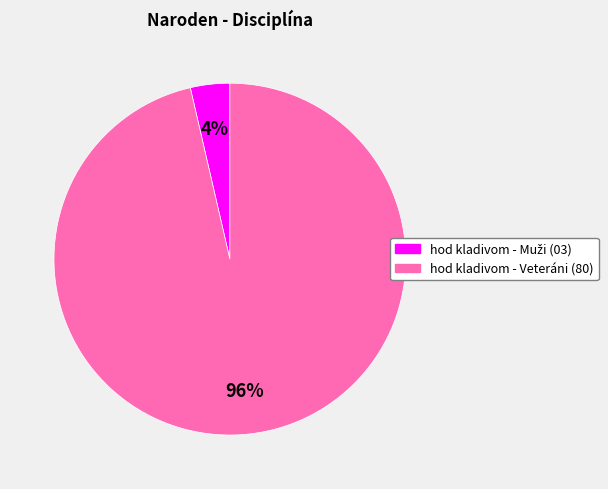

Is there a majority slice in this chart?

Yes